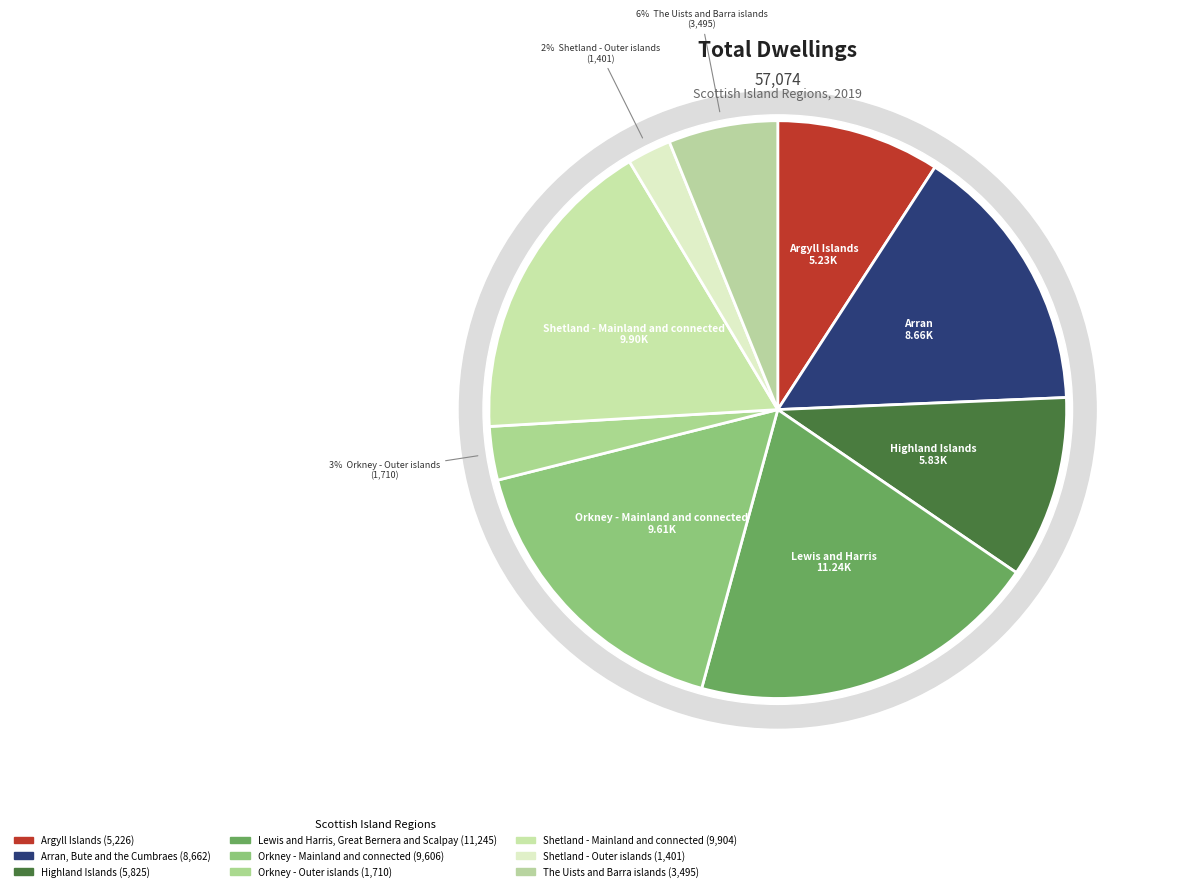

Does Shetland - Mainland and connected represent more than half of the total?

No